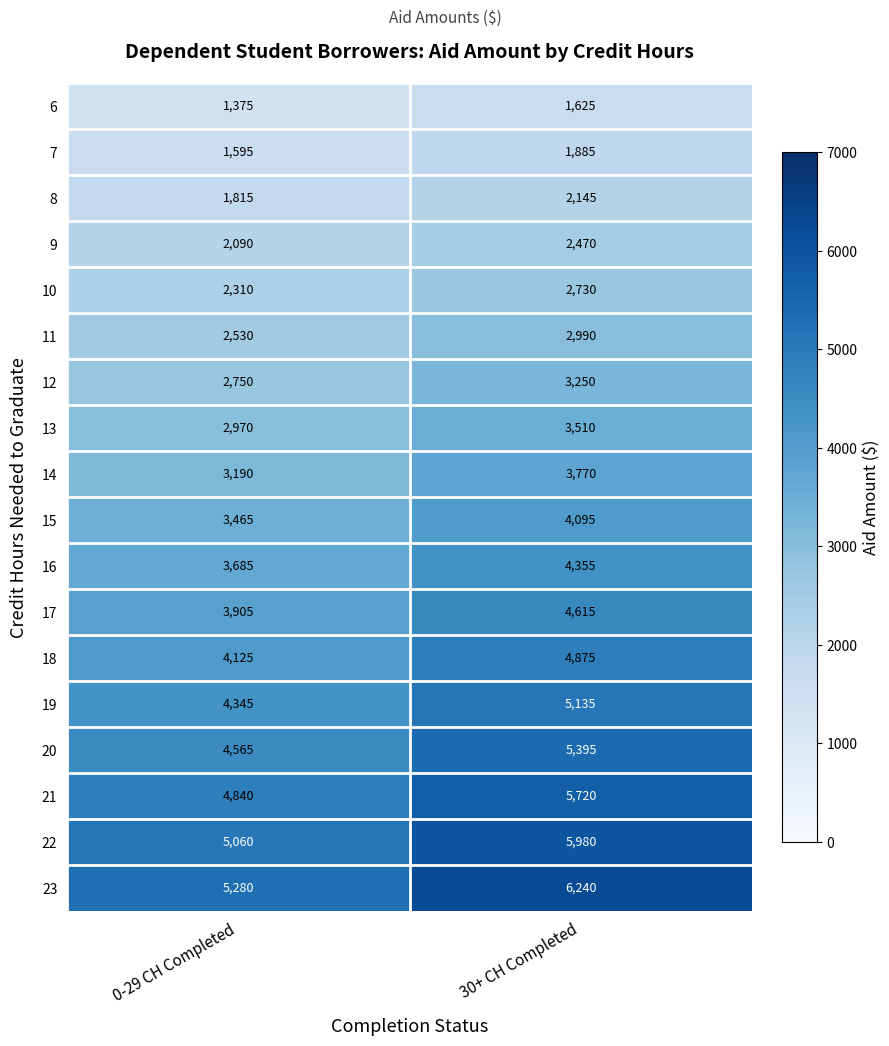

Which series changed the most between 0-29 CH Completed and 30+ CH Completed?

23